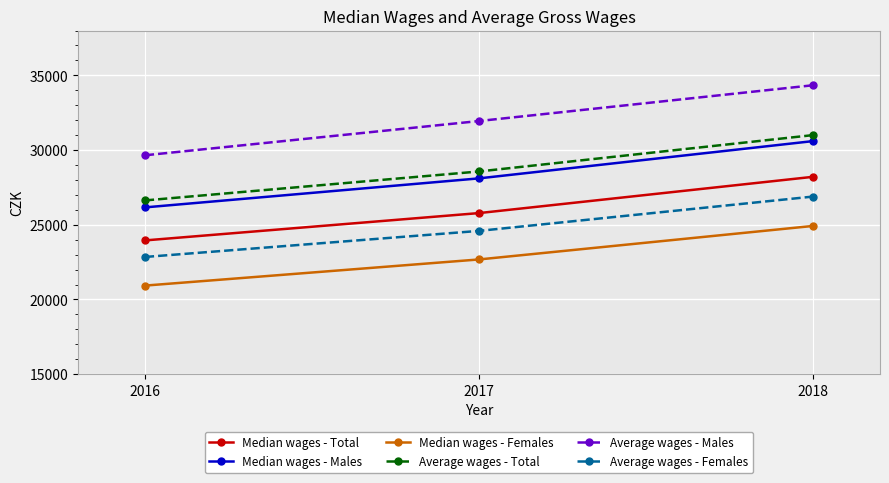

Does the chart have visible grid lines?

Yes